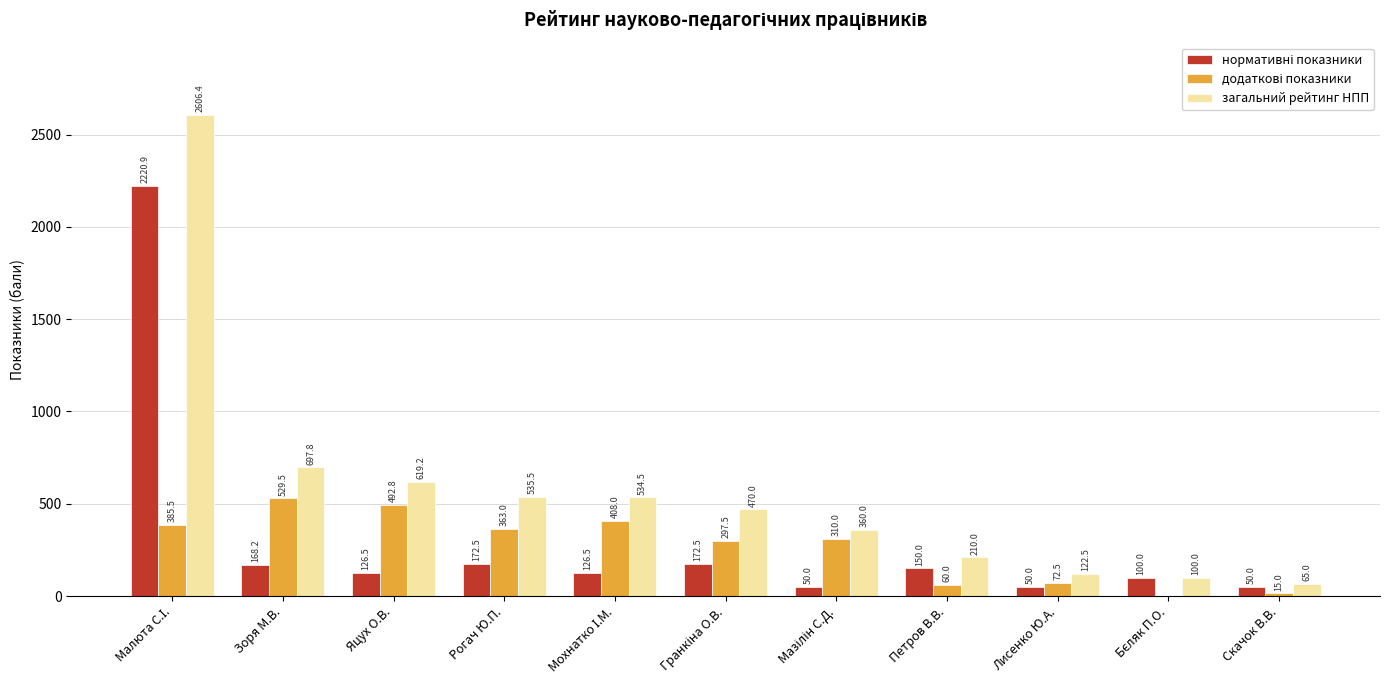

How many groups of bars are there?

11